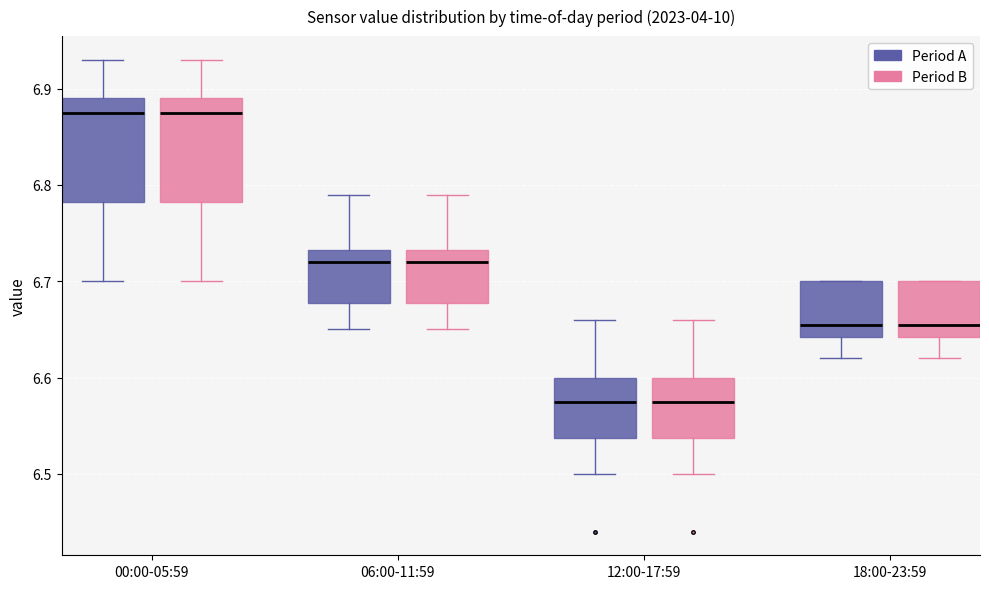

Reading left to right, transcribe this box plot: for each box, give where its median line is, the range the box spans, and where its two whiskers end, as read against the y-axis. The values are not printed on the chart, so give them approximately, as read against the axis.

00:00-05:59 (Period A): median 6.88, box 6.78 to 6.89, whiskers 6.70 to 6.93
00:00-05:59 (Period B): median 6.88, box 6.78 to 6.89, whiskers 6.70 to 6.93
06:00-11:59 (Period A): median 6.72, box 6.68 to 6.73, whiskers 6.65 to 6.79
06:00-11:59 (Period B): median 6.72, box 6.68 to 6.73, whiskers 6.65 to 6.79
12:00-17:59 (Period A): median 6.58, box 6.54 to 6.60, whiskers 6.50 to 6.66
12:00-17:59 (Period B): median 6.58, box 6.54 to 6.60, whiskers 6.50 to 6.66
18:00-23:59 (Period A): median 6.66, box 6.64 to 6.70, whiskers 6.62 to 6.70
18:00-23:59 (Period B): median 6.66, box 6.64 to 6.70, whiskers 6.62 to 6.70